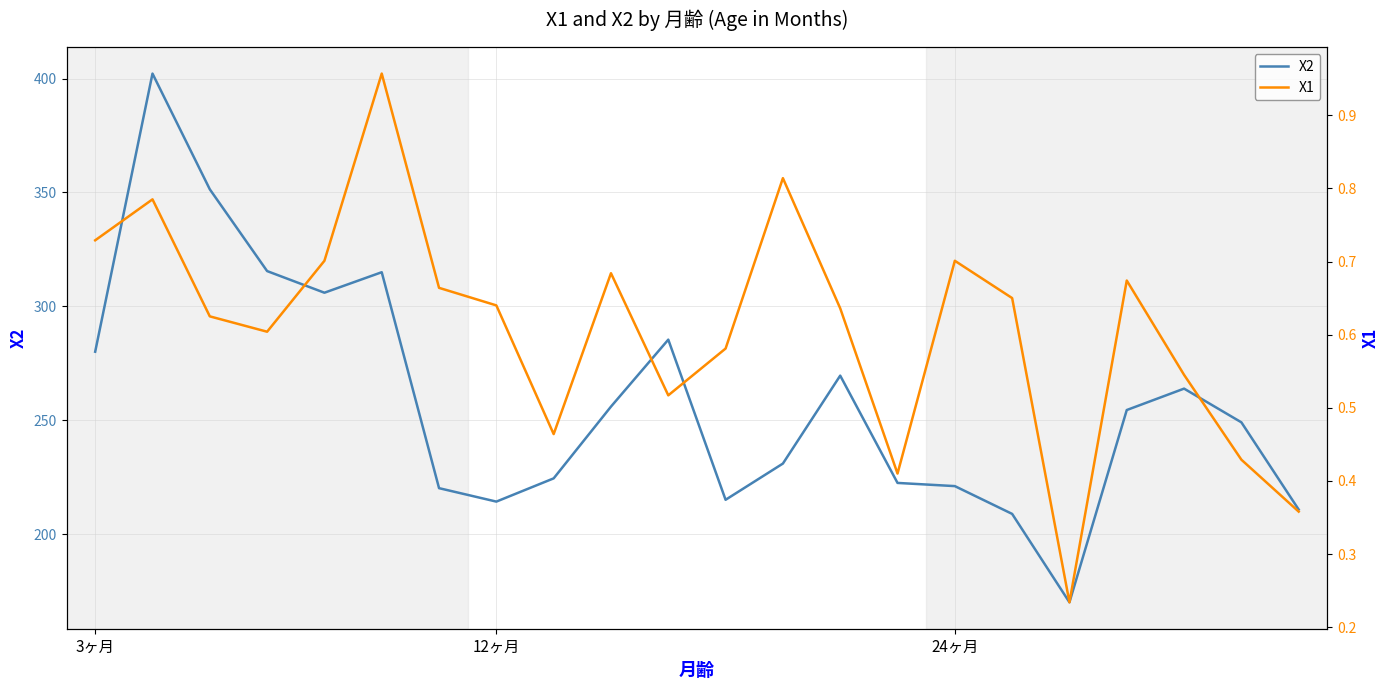

Is it true that X1 equals 0.6 at 11?

True